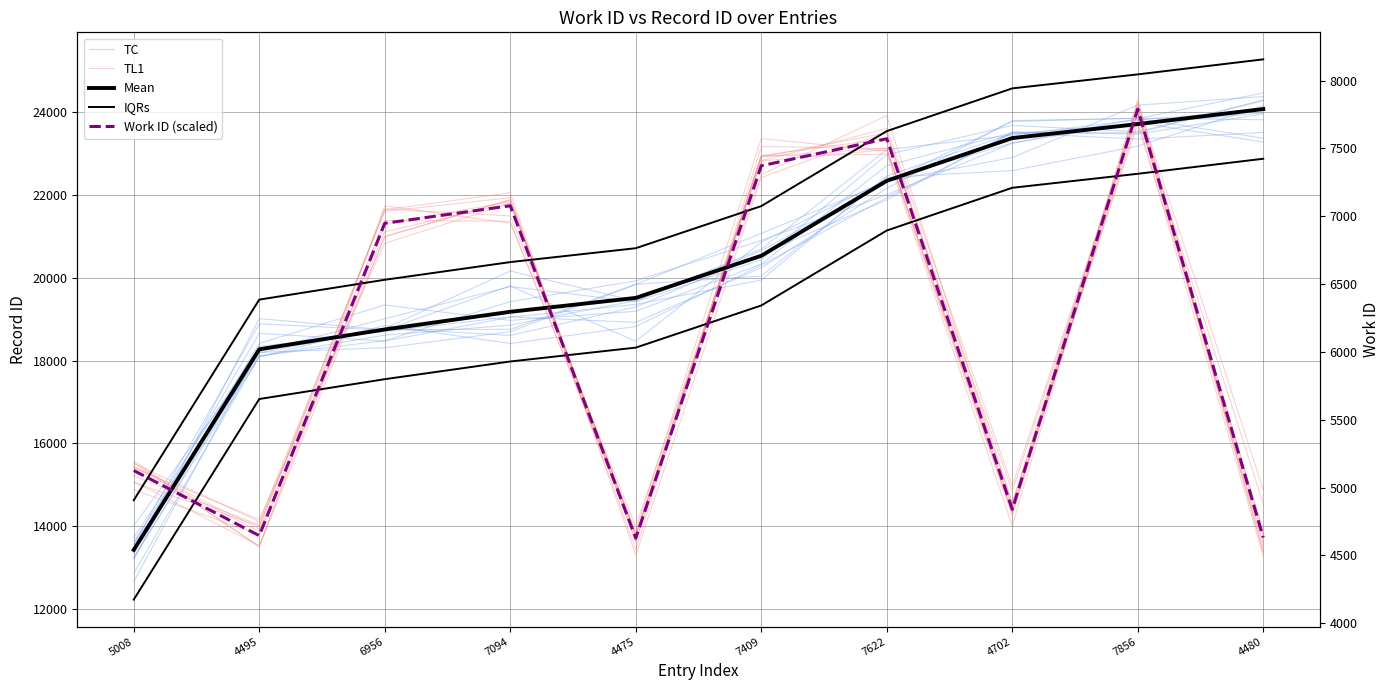

How many lines are shown in the chart?

5